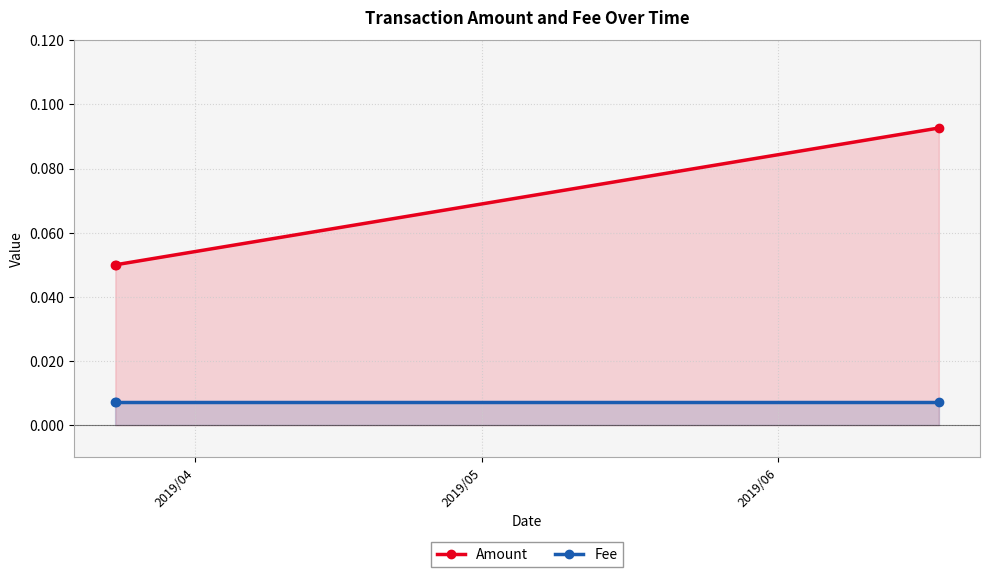

Which series has the largest total across all categories?

Amount